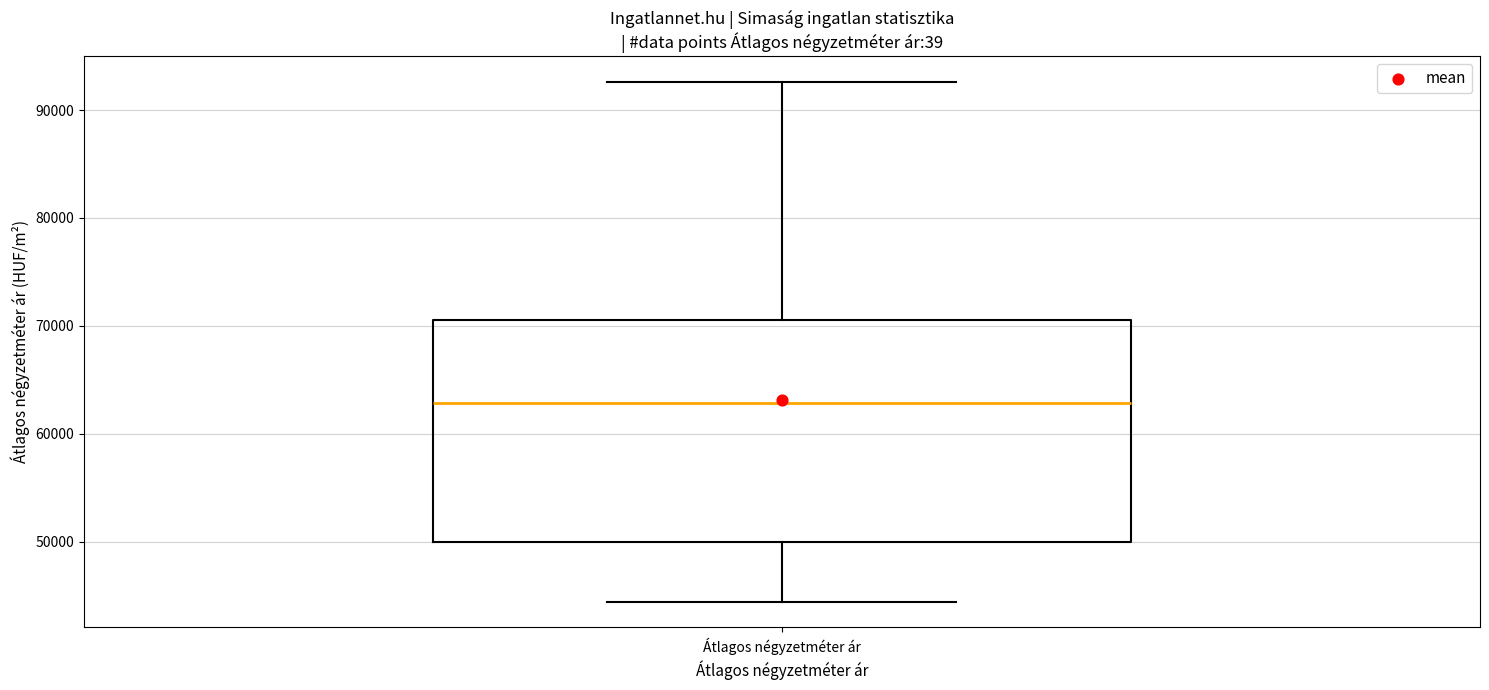

Where does the upper whisker of the box for Átlagos négyzetméter ár end on the y-axis? The values are not printed on the chart, so give them approximately, as read against the axis.

93000